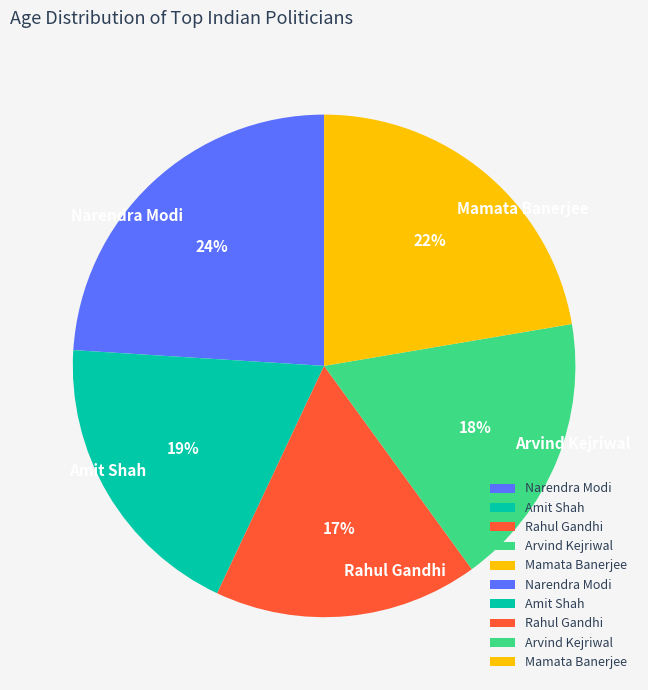

How many slices are in this pie chart?

5